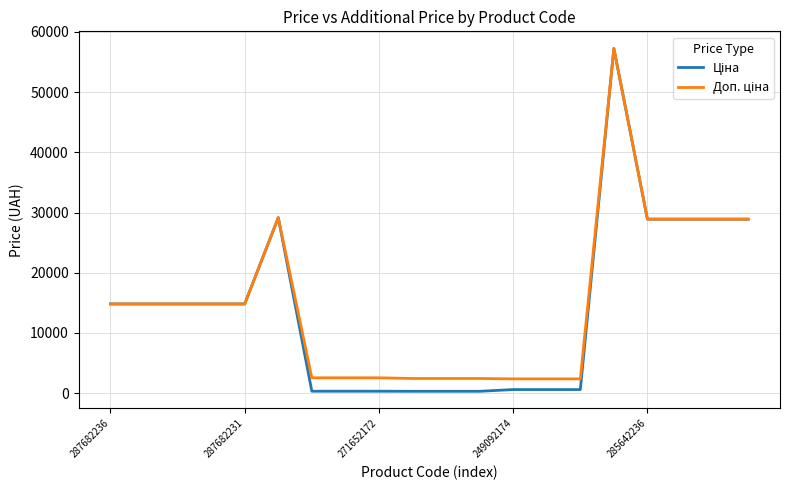

What is the greatest value displayed?

57258.0